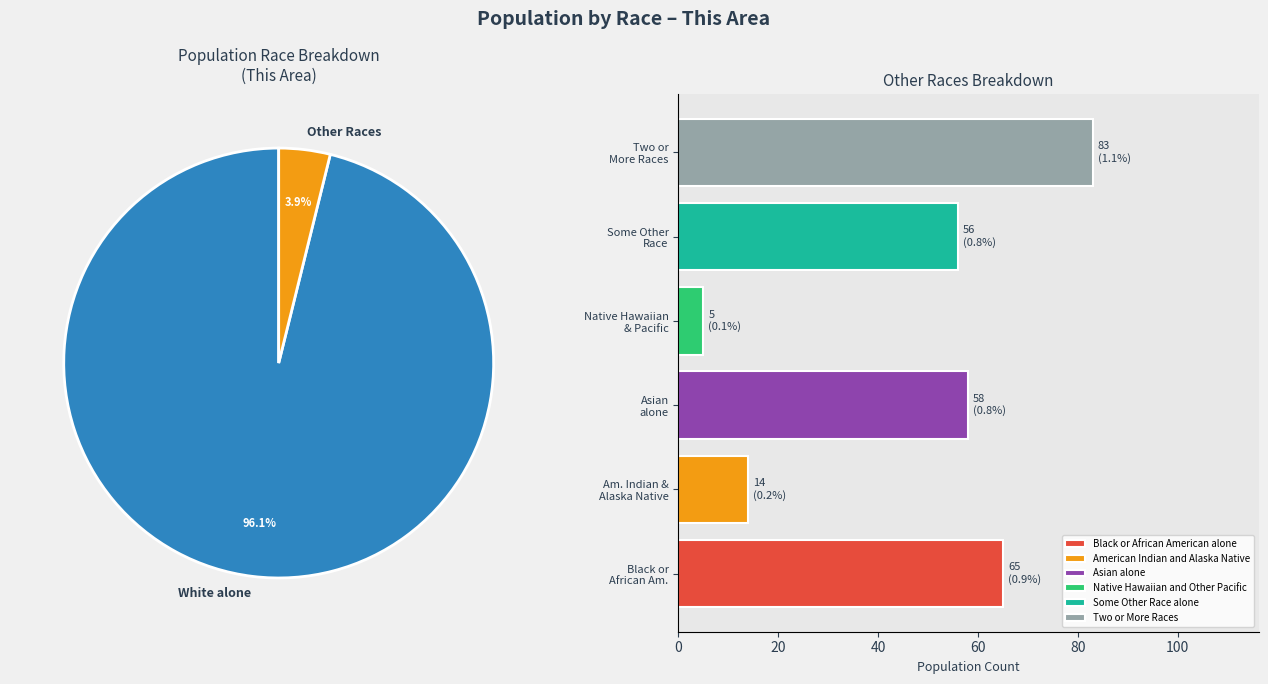

What is the change in value from American Indian and Alaska Native to Asian alone?

+44